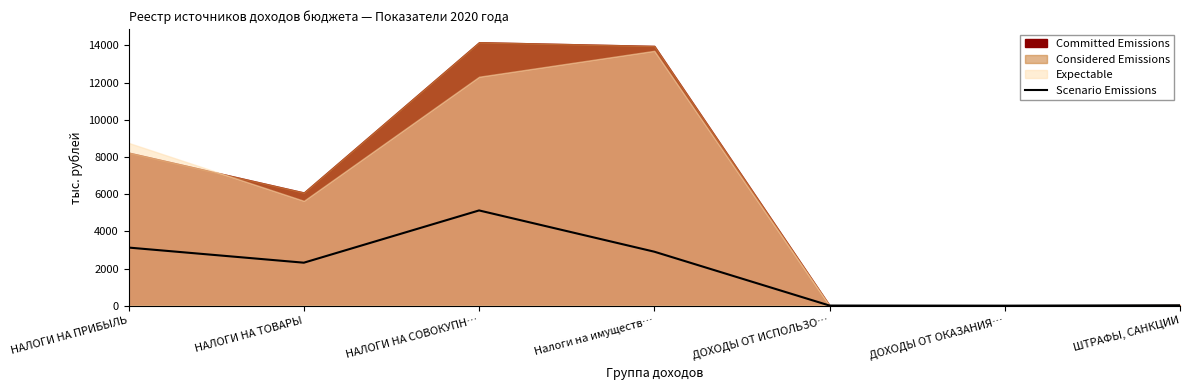

Rank the categories by value from lowest to highest.

ДОХОДЫ ОТ ОКАЗАНИЯ…, ДОХОДЫ ОТ ИСПОЛЬЗО…, ШТРАФЫ, САНКЦИИ, НАЛОГИ НА ТОВАРЫ, Налоги на имуществ…, НАЛОГИ НА ПРИБЫЛЬ, НАЛОГИ НА СОВОКУПН…